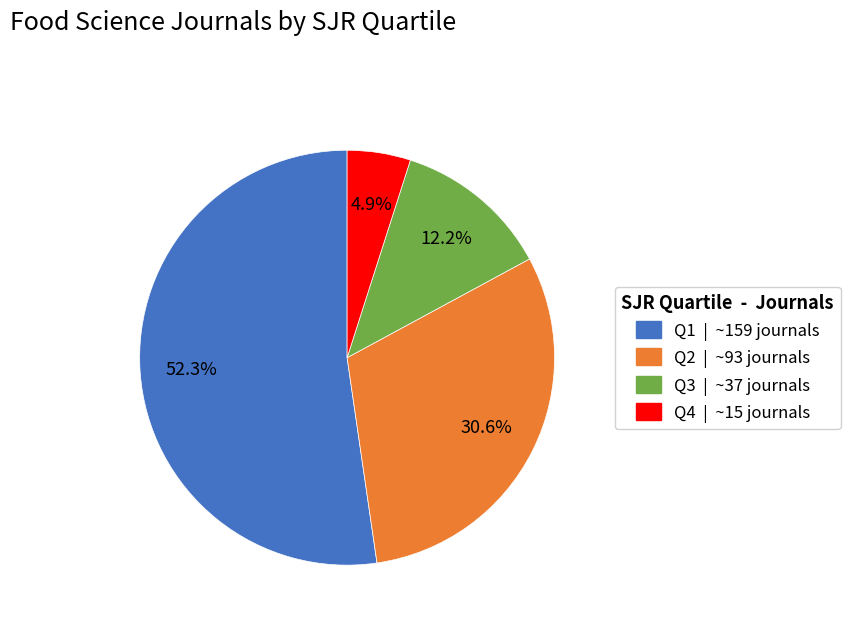

To the nearest percent, what is the difference between the Q3 and Q2 slice percentages?

18%